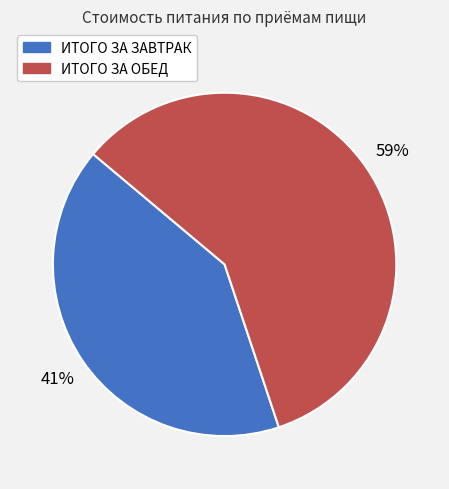

Which slice represents more than half of the pie?

ИТОГО ЗА ОБЕД